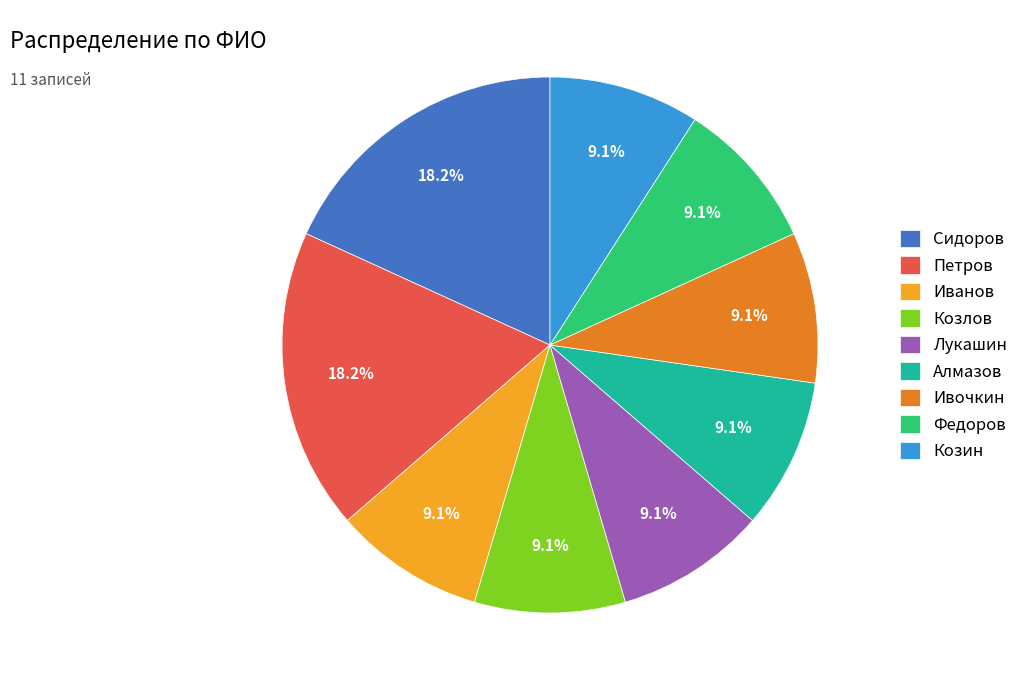

Combined, do Ивочкин and Петров account for over 50%?

No